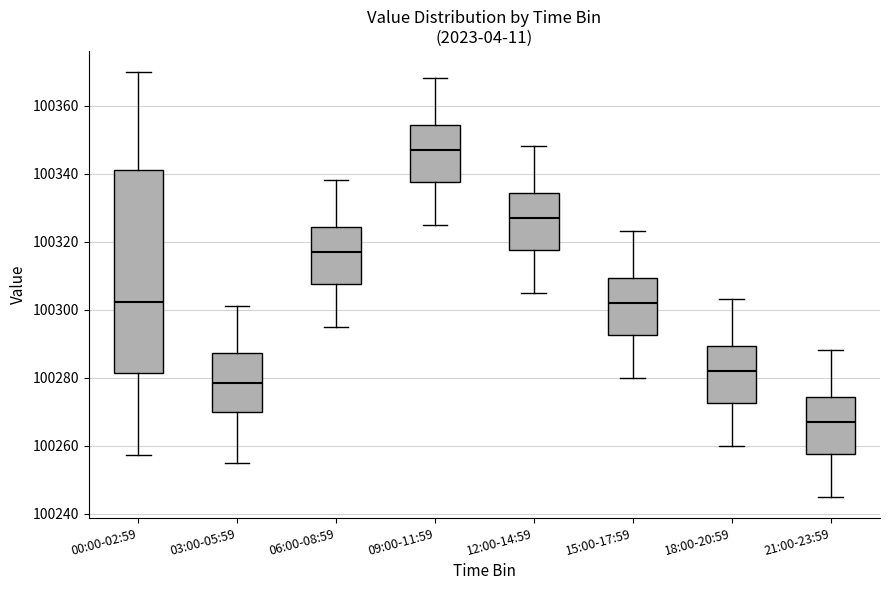

Reading left to right, read every box against the y-axis: the position of its median line, the range the box covers, and the ends of its whiskers. The values are not printed on the chart, so give them approximately, as read against the axis.

00:00-02:59: median 100302, box 100282 to 100340, whiskers 100258 to 100370
03:00-05:59: median 100278, box 100270 to 100288, whiskers 100256 to 100302
06:00-08:59: median 100318, box 100308 to 100324, whiskers 100296 to 100338
09:00-11:59: median 100348, box 100338 to 100354, whiskers 100326 to 100368
12:00-14:59: median 100328, box 100318 to 100334, whiskers 100306 to 100348
15:00-17:59: median 100302, box 100292 to 100310, whiskers 100280 to 100324
18:00-20:59: median 100282, box 100272 to 100290, whiskers 100260 to 100304
21:00-23:59: median 100268, box 100258 to 100274, whiskers 100246 to 100288